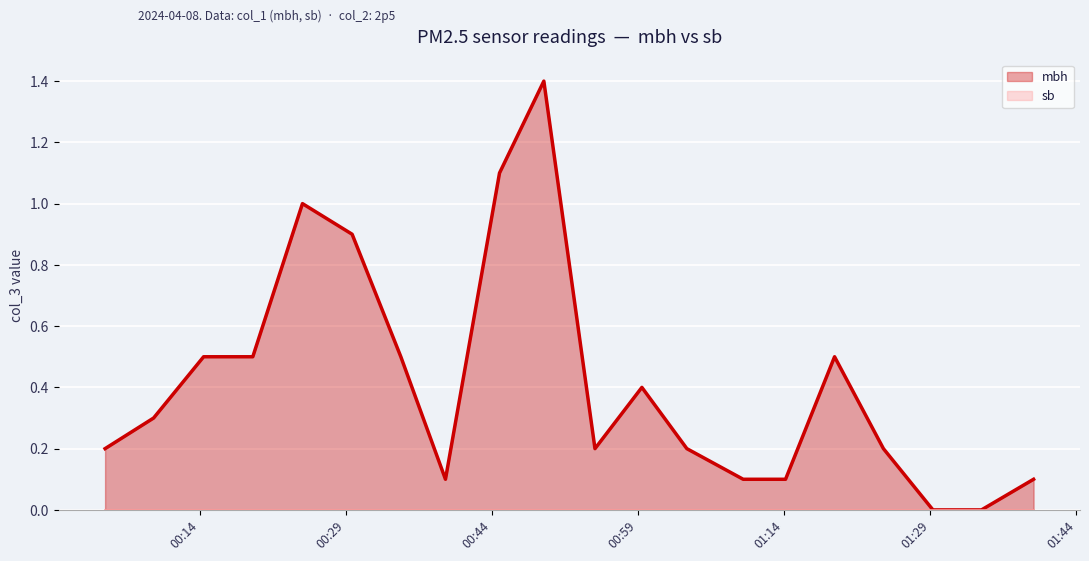

Reading left to right, list all the values displayed in this chart.

0.2	0.3	0.5	0.5	1.0	0.9	0.5	0.1	1.1	1.4	0.2	0.4	0.2	0.1	0.1	0.5	0.2	0.0	0.0	0.1